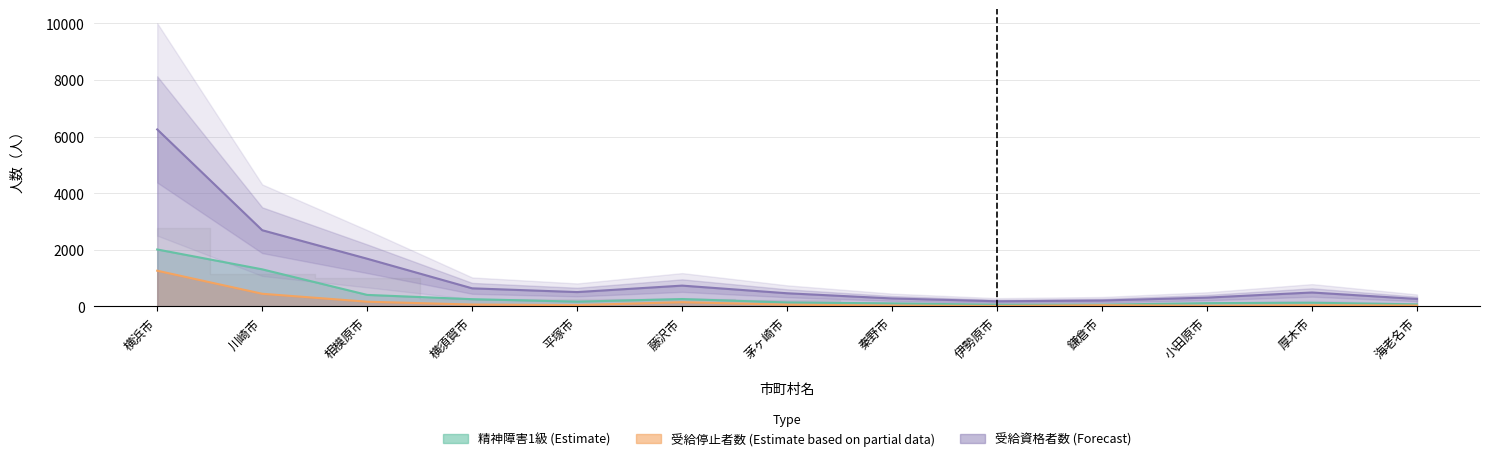

What is the maximum value shown in the chart?

6251